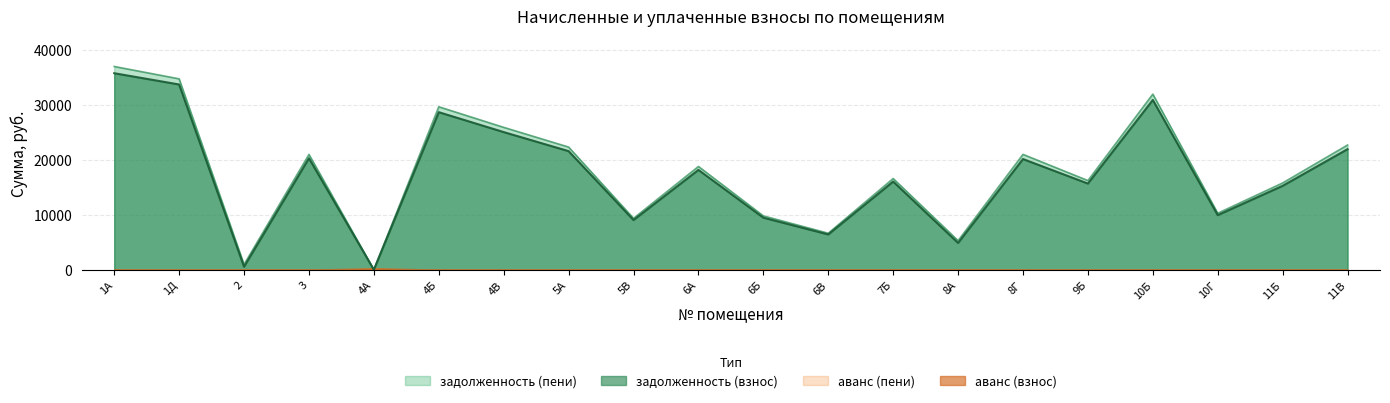

True or false: задолженность (взнос) and задолженность (пени) cross at least once.

False